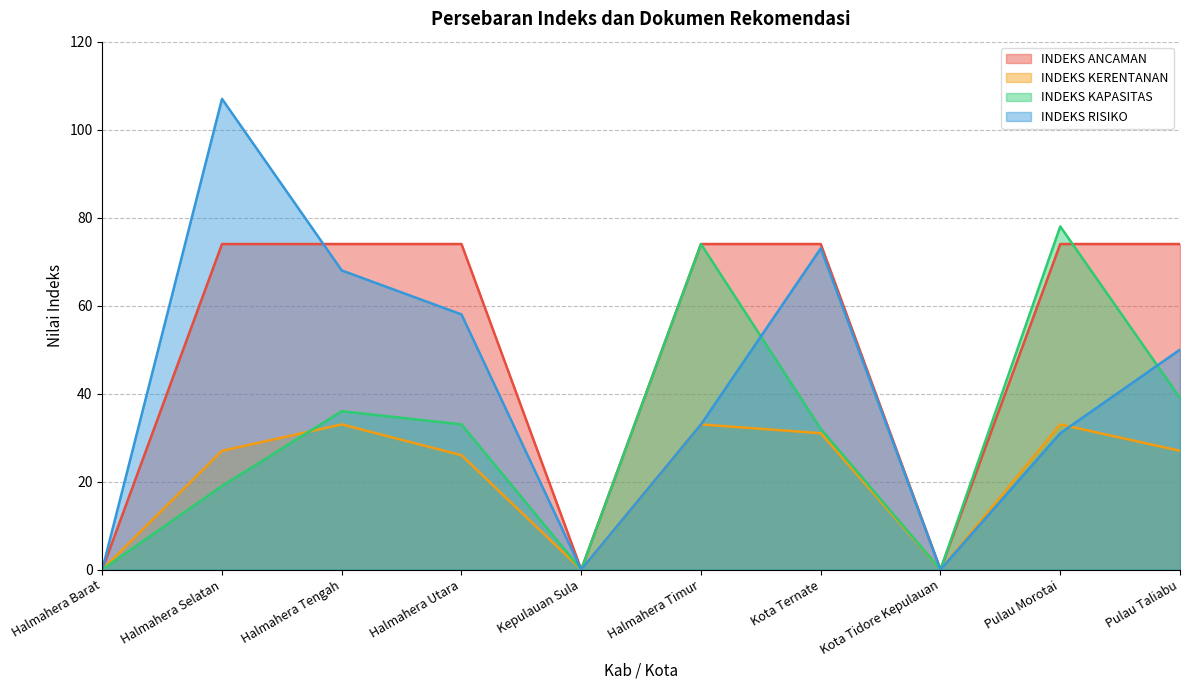

What are all the series names shown in the legend?

INDEKS ANCAMAN, INDEKS KERENTANAN, INDEKS KAPASITAS, INDEKS RISIKO